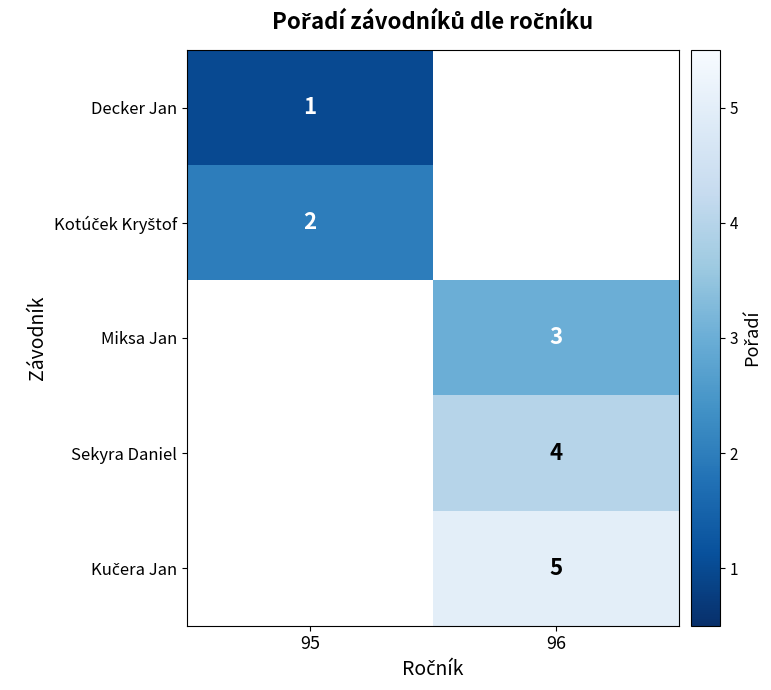

Is it true that Decker Jan equals 0 at 95?

False